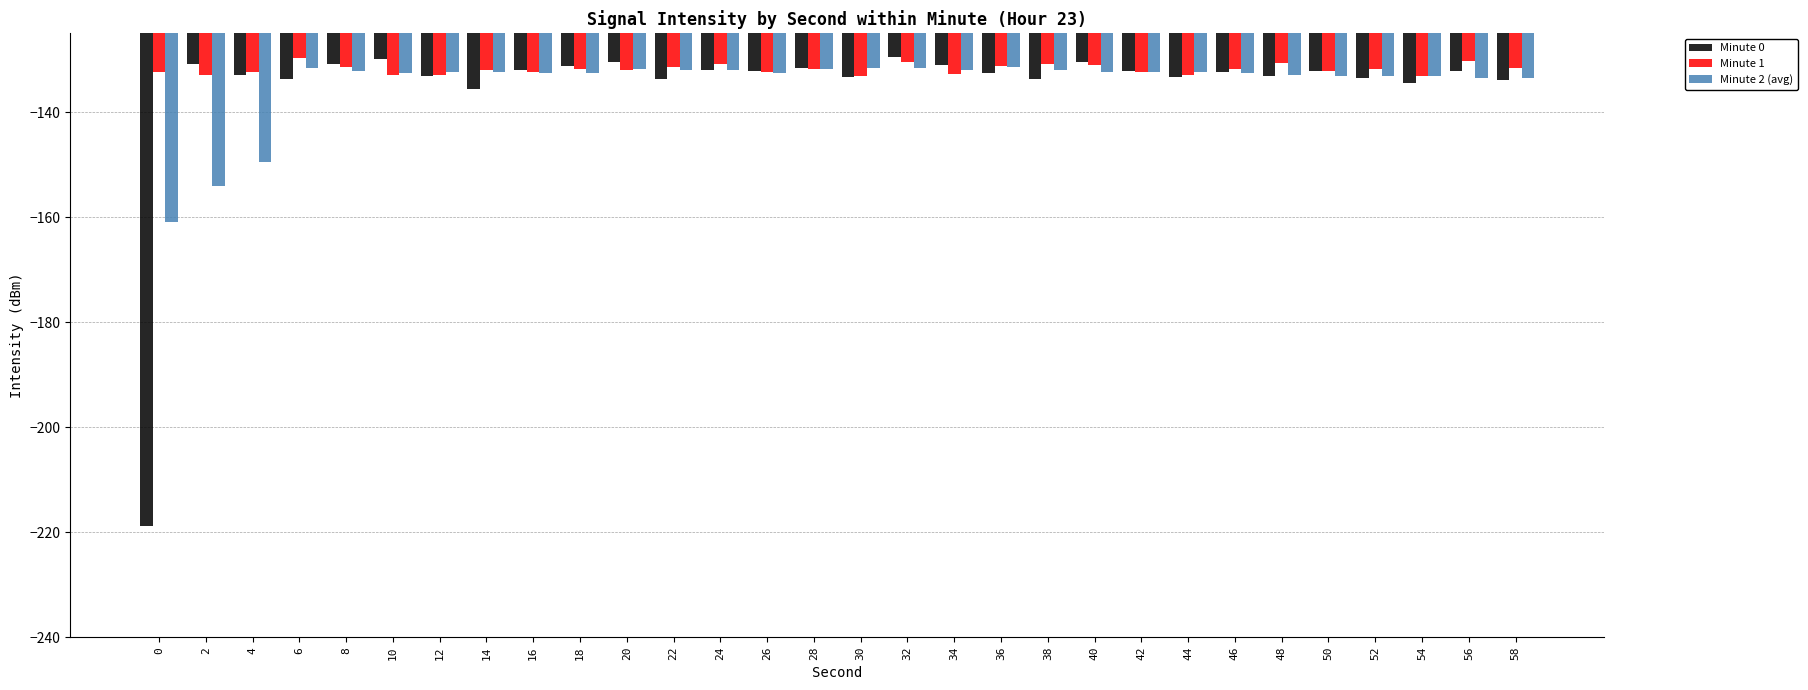

What is the value of the Minute 2 (avg) bar at the 20th from the left?

-132.0